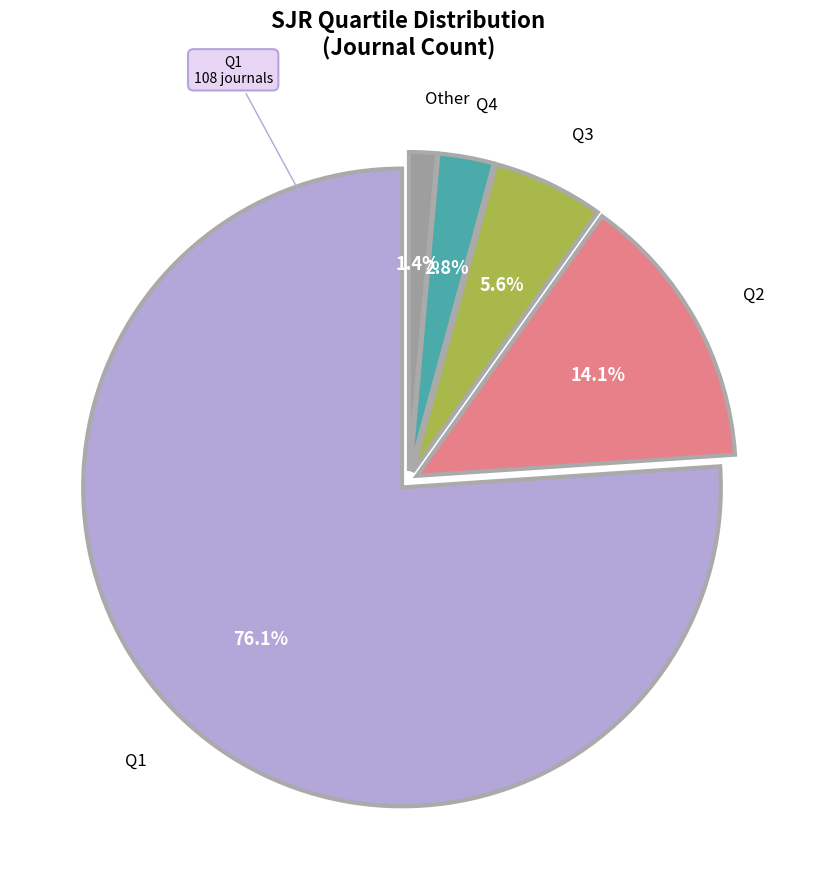

Is there a majority slice in this chart?

Yes